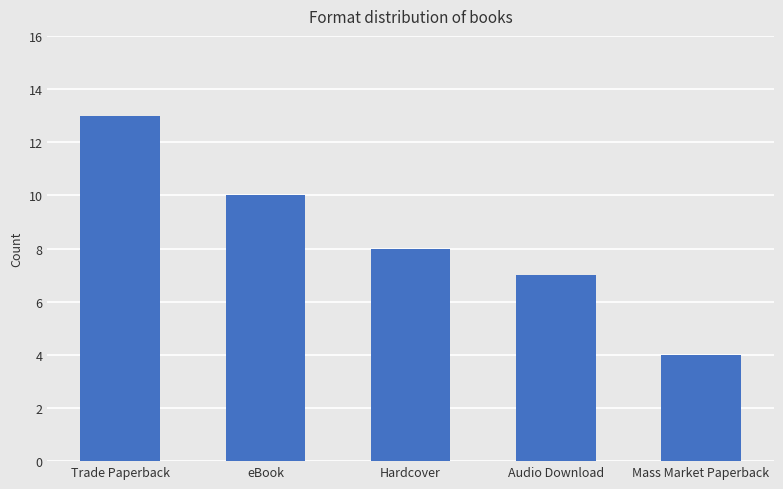

What position from the right is eBook?

4